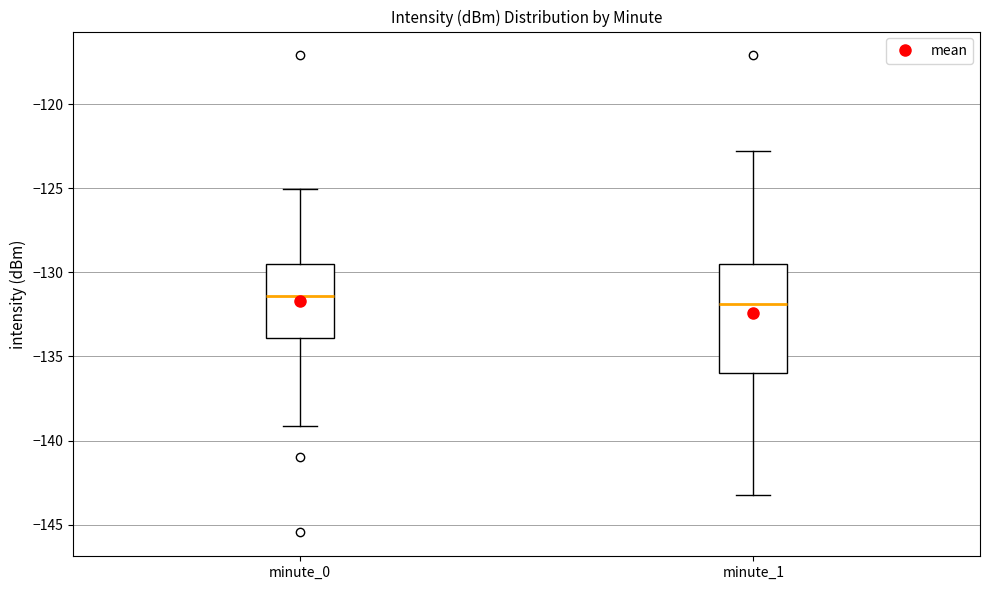

Where is the lower edge of the box for minute_1 on the y-axis? The values are not printed on the chart, so give them approximately, as read against the axis.

-136.0